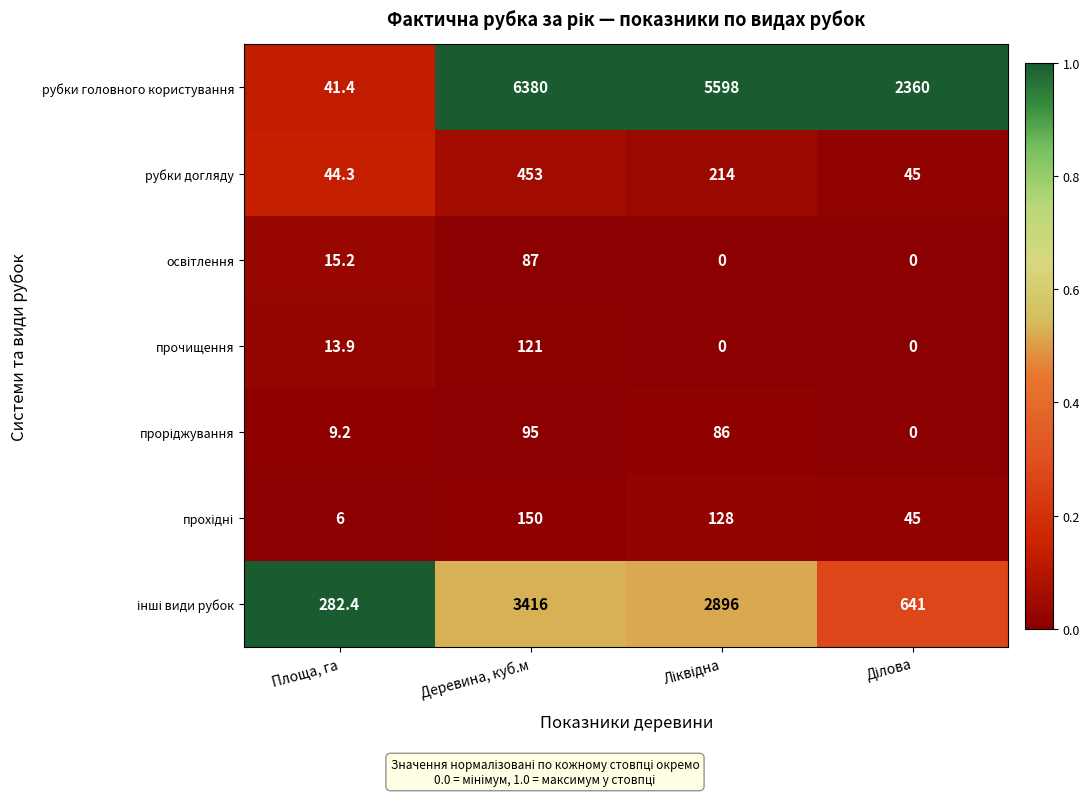

The value of рубки головного користування at Деревина, куб.м is 6380.0. True or false?

True